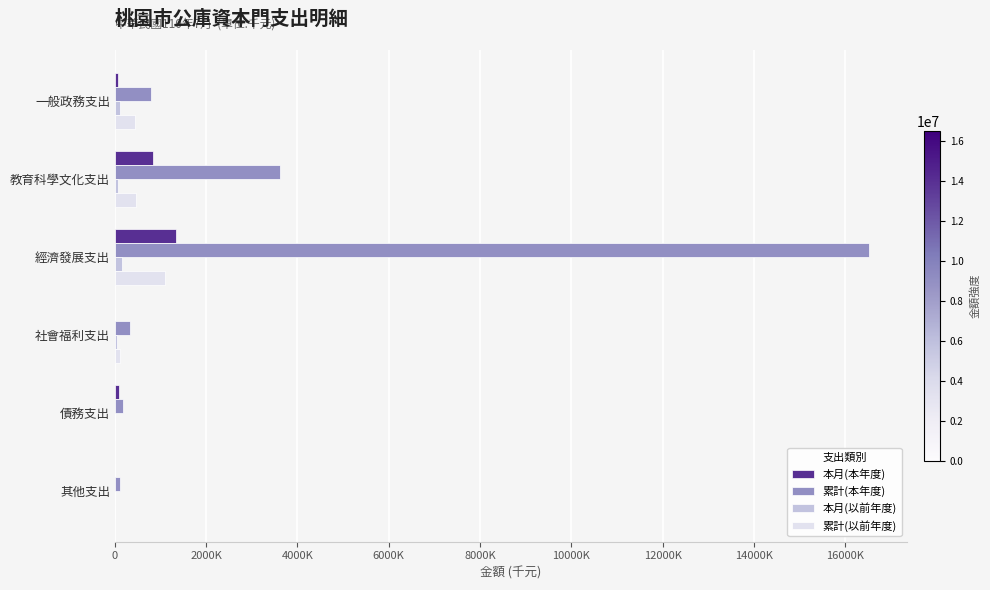

What position from the left is 教育科學文化支出?

2